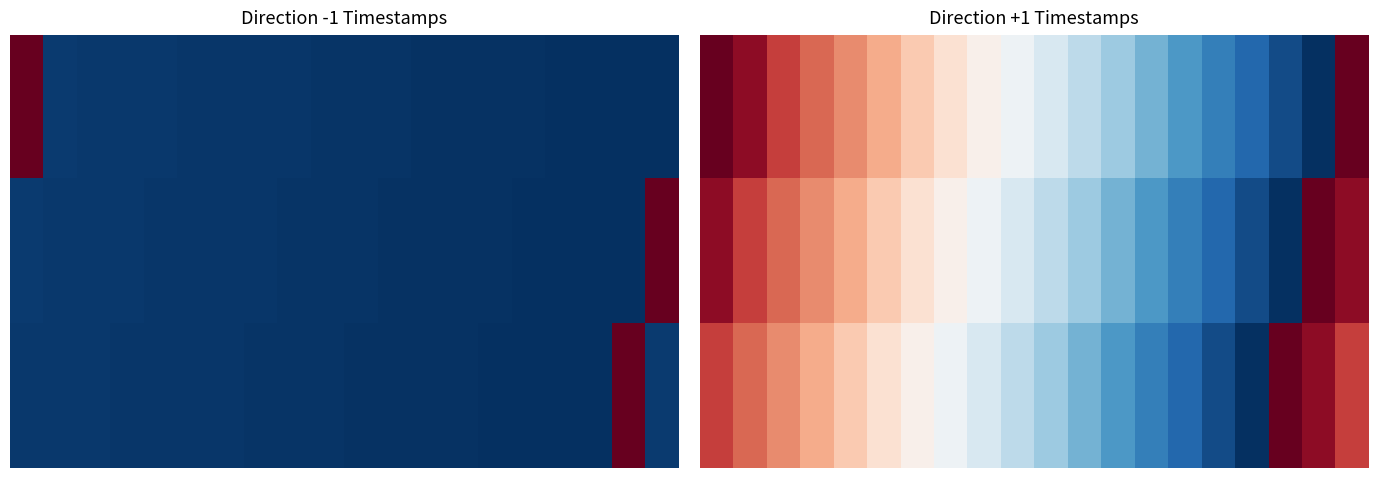

What is the spread (max minus min) of values at 0?

0.2